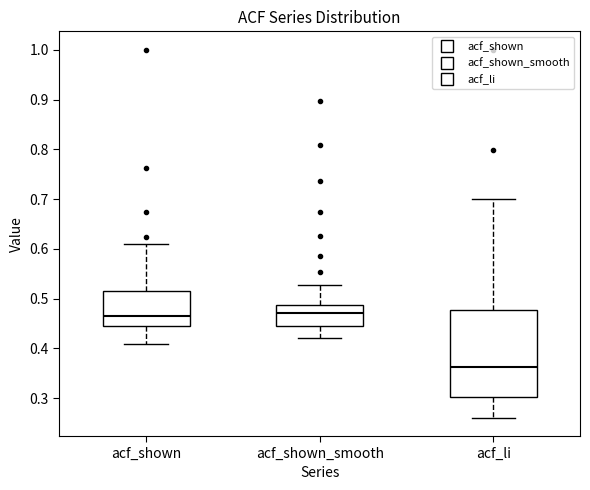

Where is the lower edge of the box for acf_shown_smooth on the y-axis? The values are not printed on the chart, so give them approximately, as read against the axis.

0.44